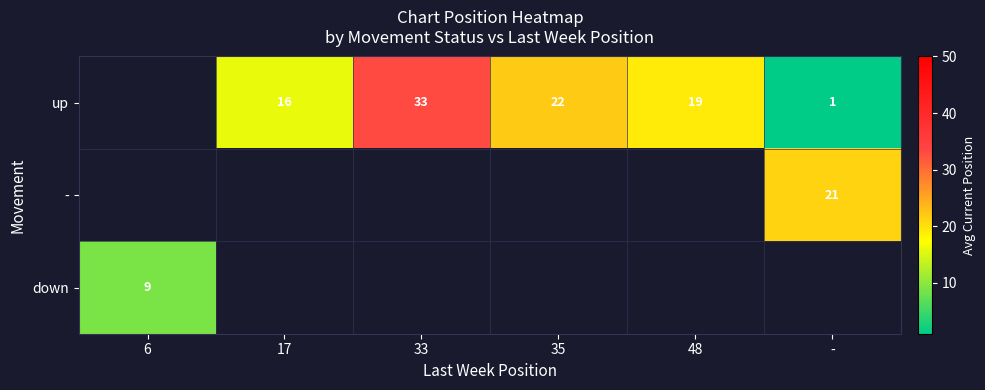

Which label corresponds to the smallest value in the chart?

-